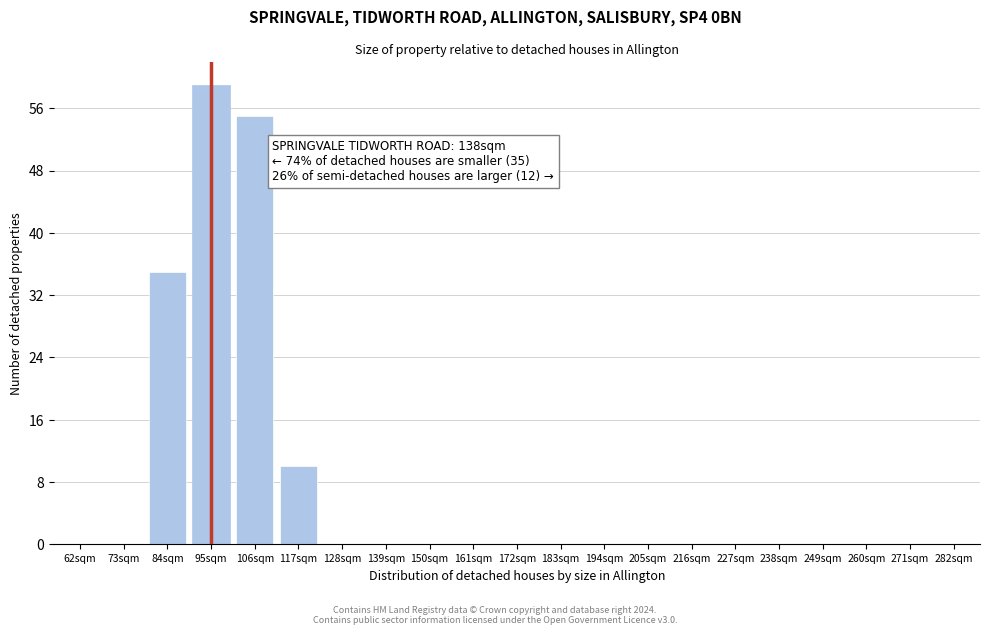

Reading left to right, what are all the values shown in this chart?

62sqm=0	73sqm=0	84sqm=35	95sqm=59	106sqm=55	117sqm=10	128sqm=0	139sqm=0	150sqm=0	161sqm=0	172sqm=0	183sqm=0	194sqm=0	205sqm=0	216sqm=0	227sqm=0	238sqm=0	249sqm=0	260sqm=0	271sqm=0	282sqm=0